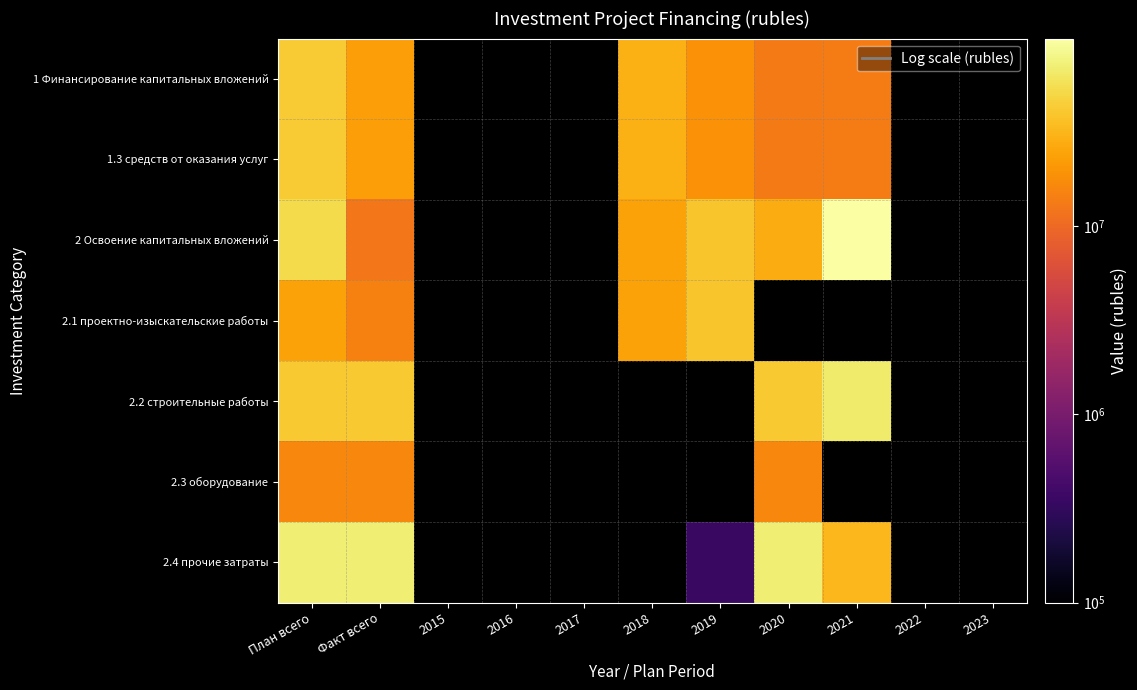

At which category is the sum across all series the highest?

План всего